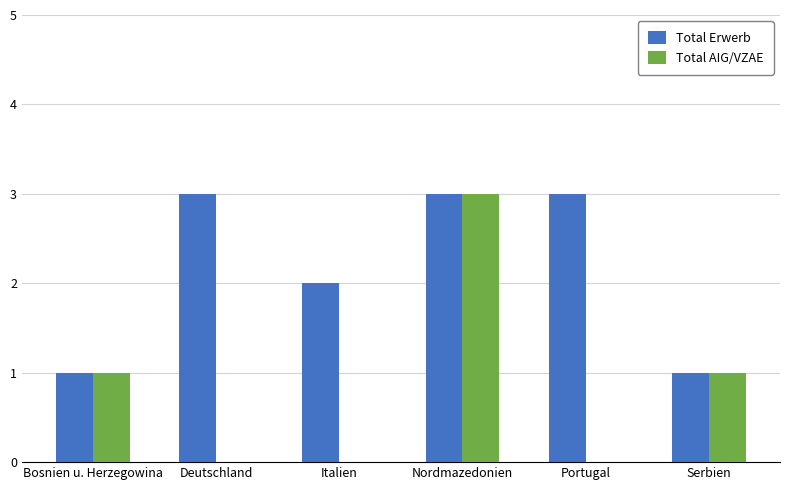

At which label does Total AIG/VZAE reach its peak?

Nordmazedonien